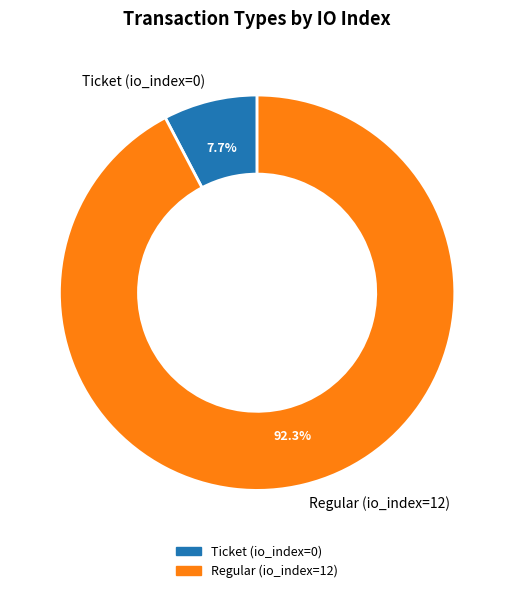

Which has a higher value, Ticket (io_index=0) or Regular (io_index=12)?

Regular (io_index=12)